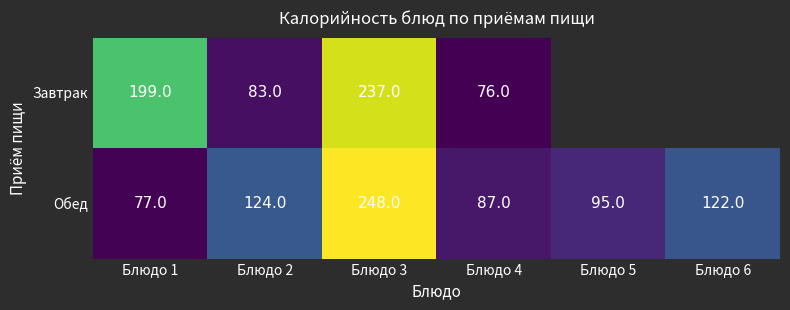

At Блюдо 3, list the series in order from largest to smallest.

Обед, Завтрак